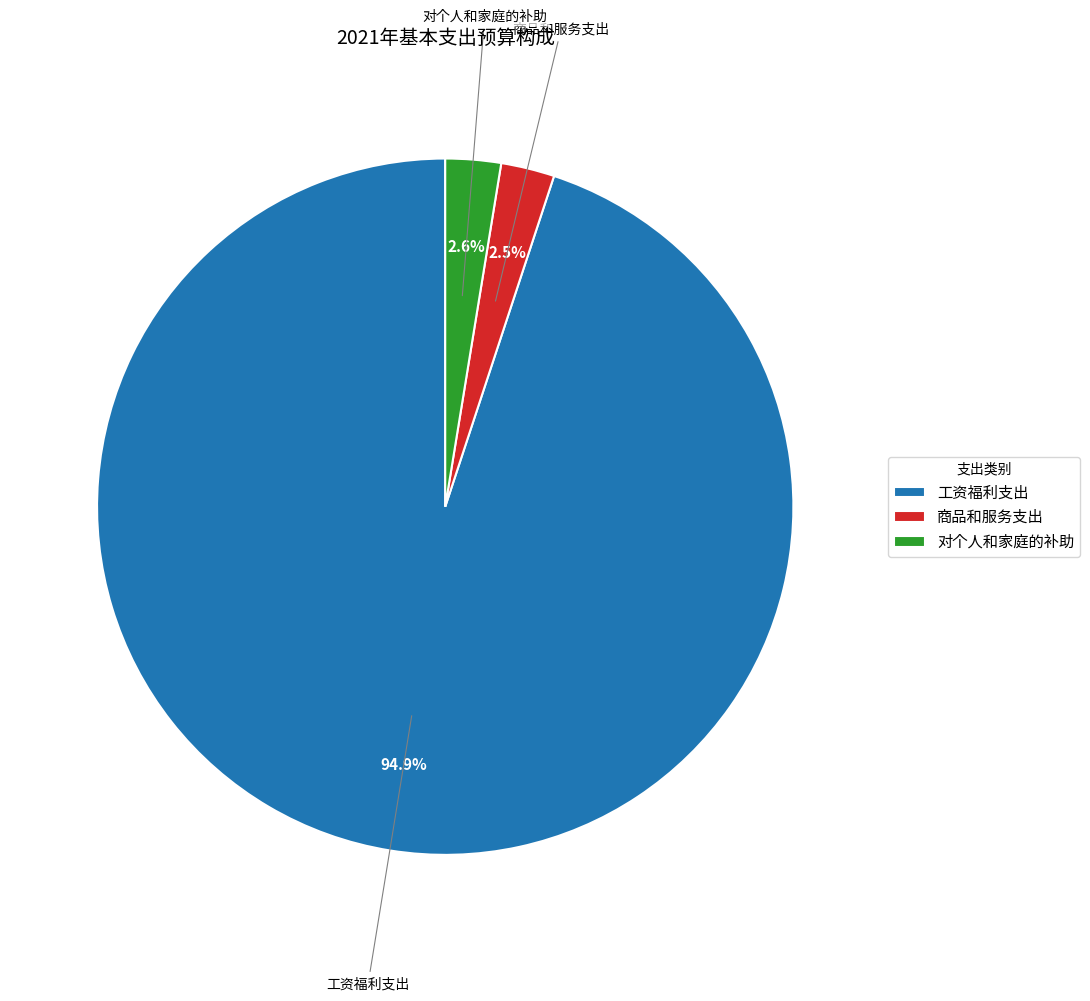

What is the ratio of the value at 商品和服务支出 to the value at 对个人和家庭的补助?

1.0